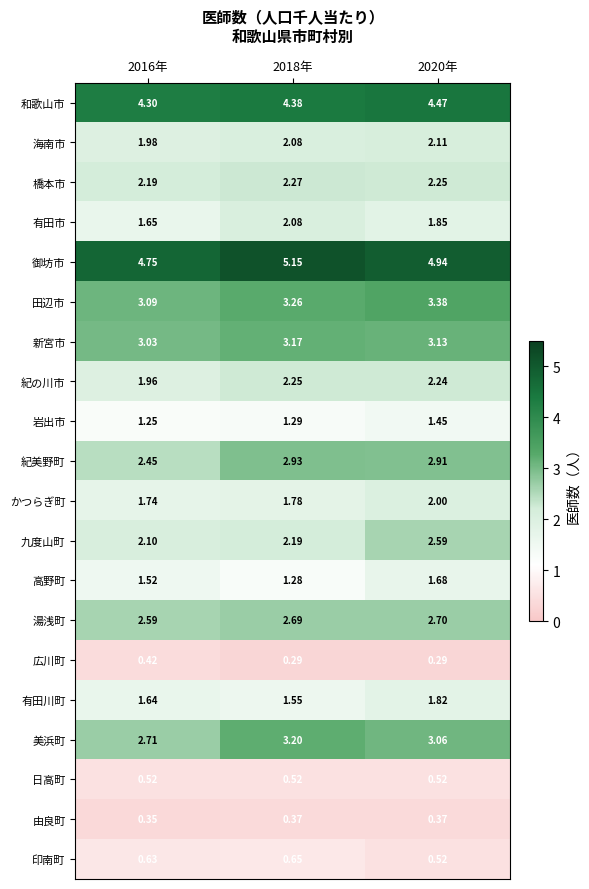

At which category does the chart reach its peak across all series?

2018年